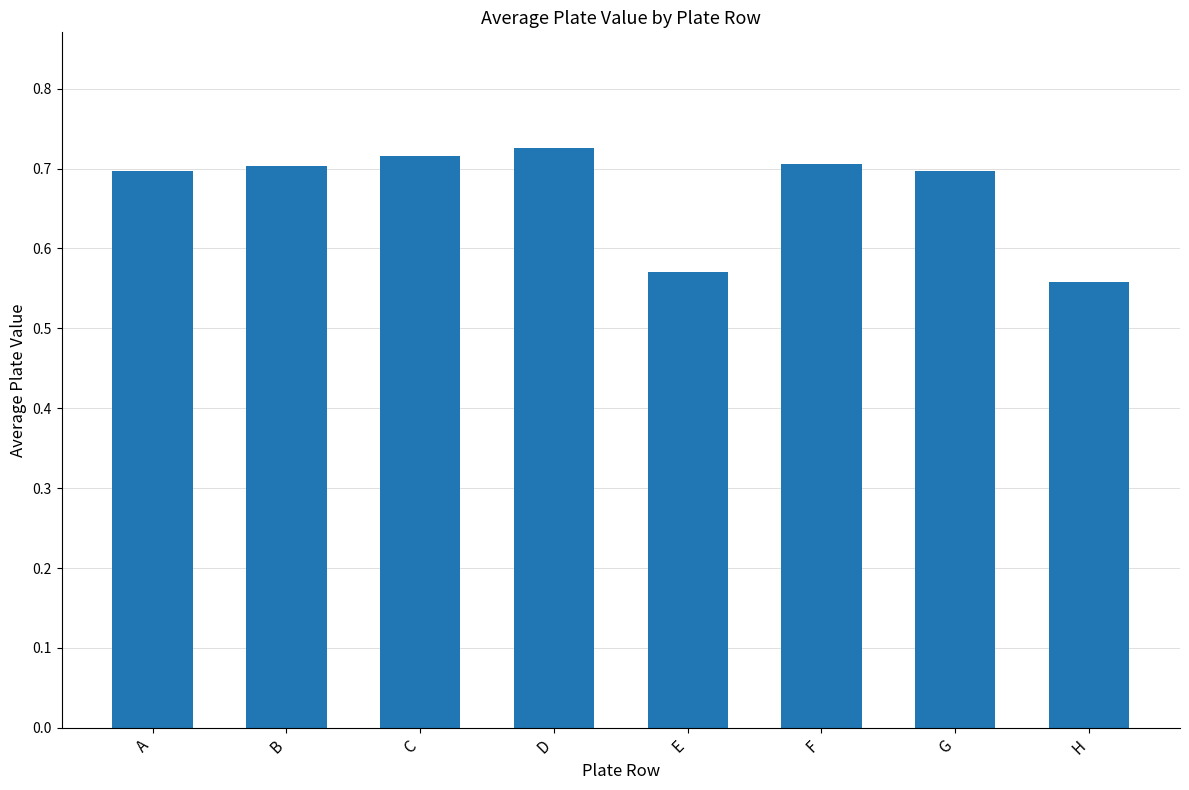

What is the sum of all values?

5.4